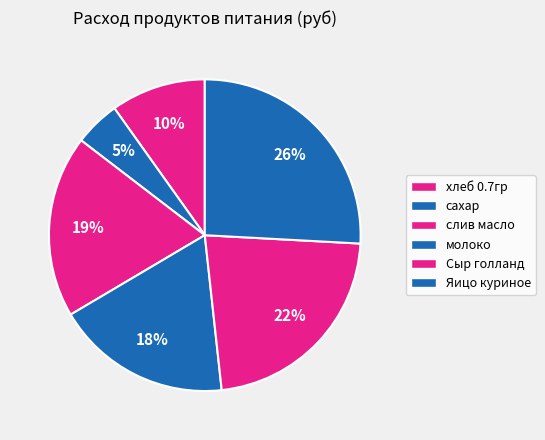

Which category has the biggest portion of the pie?

Яицо куриное